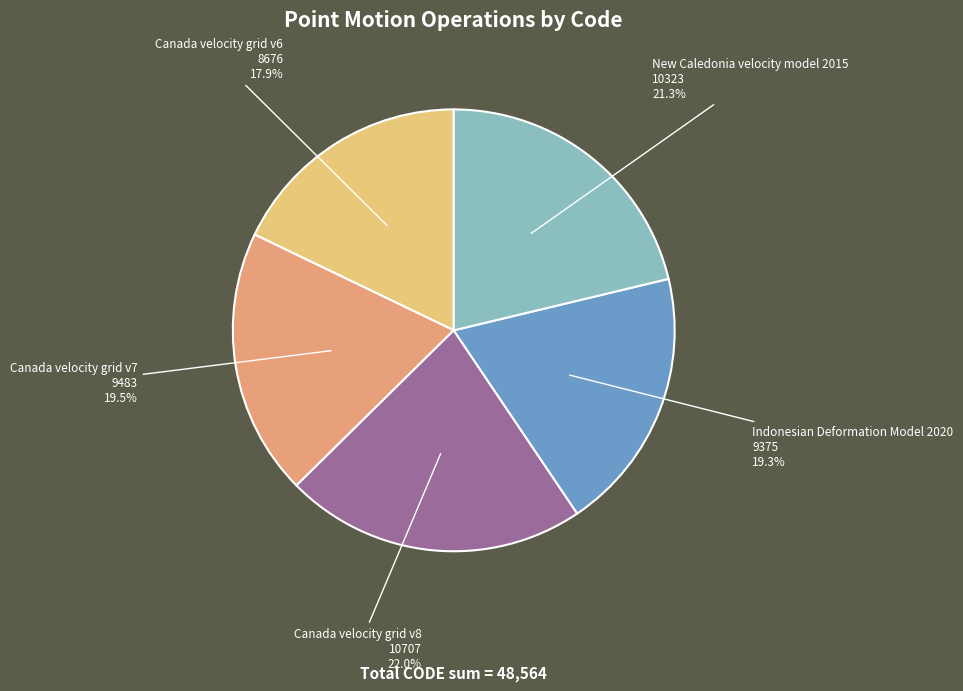

What is the total percentage of Indonesian Deformation Model 2020 and Canada velocity grid v6?

37.2%